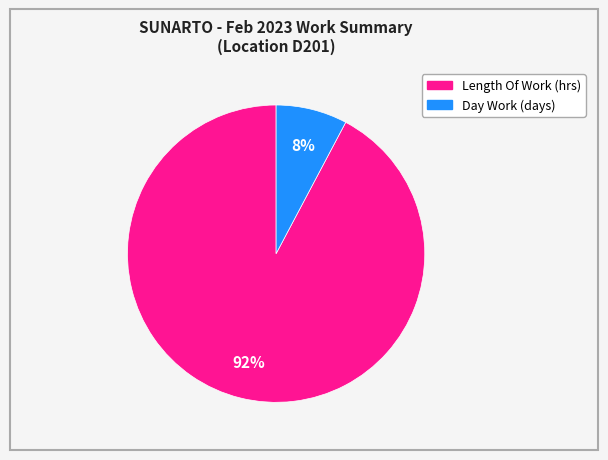

Is there any slice that represents more than half of the pie?

Yes